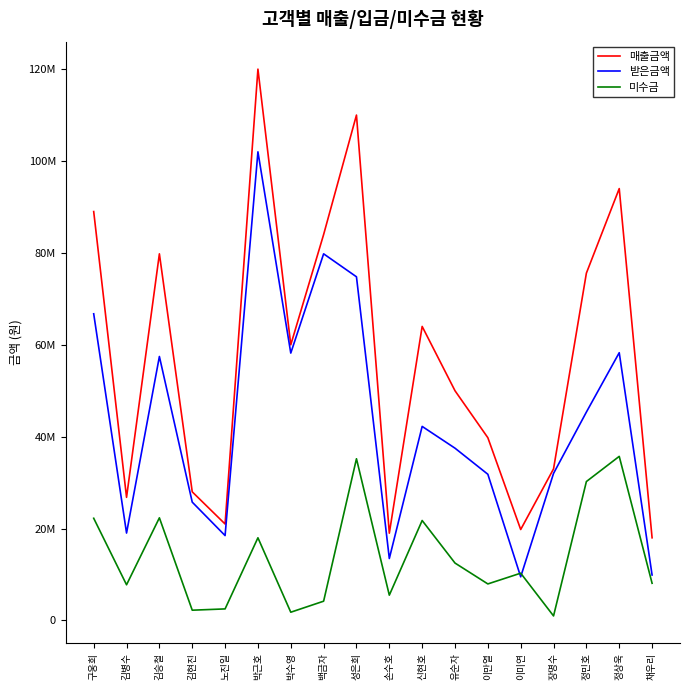

Which series changed the most between 신현호 and 장명수?

매출금액